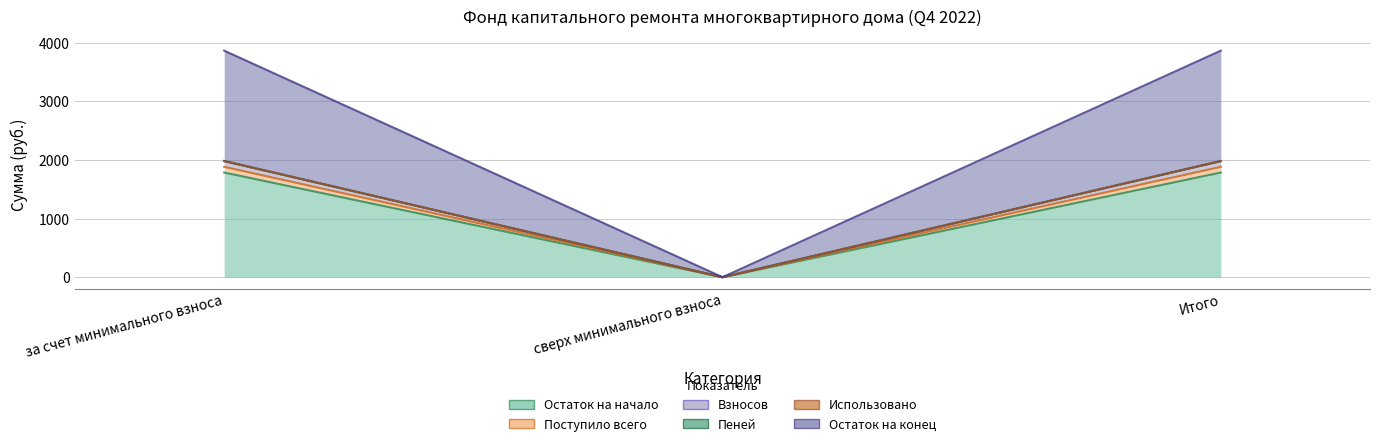

Which has a higher value, за счет минимального взноса or Итого?

за счет минимального взноса